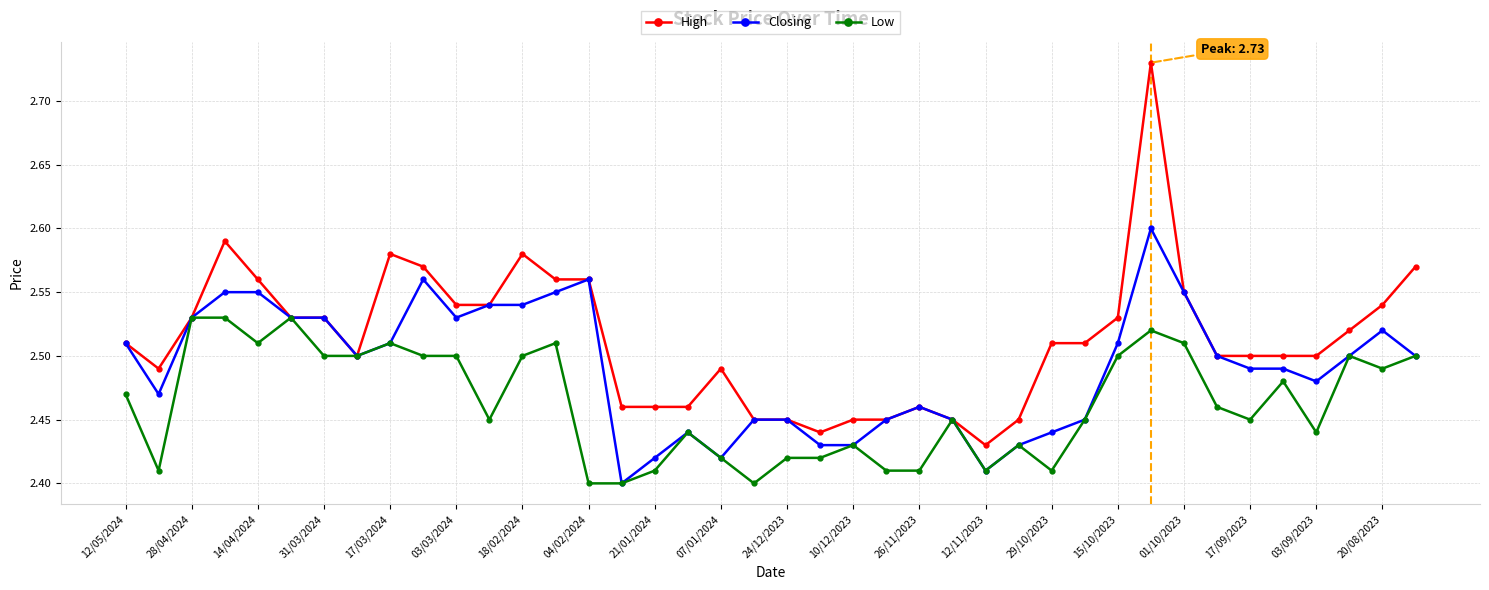

What are all the series names shown in the legend?

High, Closing, Low